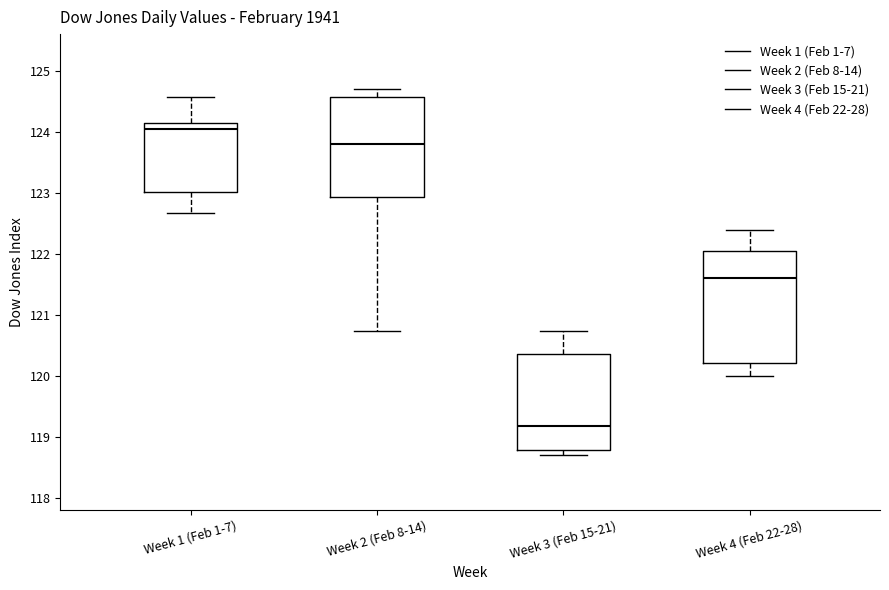

Where is the upper edge of the box for Week 3 (Feb 15-21) on the y-axis? The values are not printed on the chart, so give them approximately, as read against the axis.

120.4